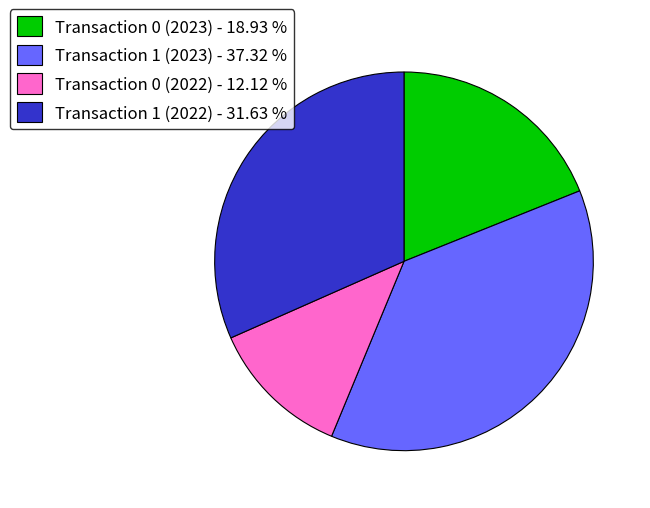

Which has a higher value, Transaction 1 (2022) - 31.63 % or Transaction 0 (2023) - 18.93 %?

Transaction 1 (2022) - 31.63 %